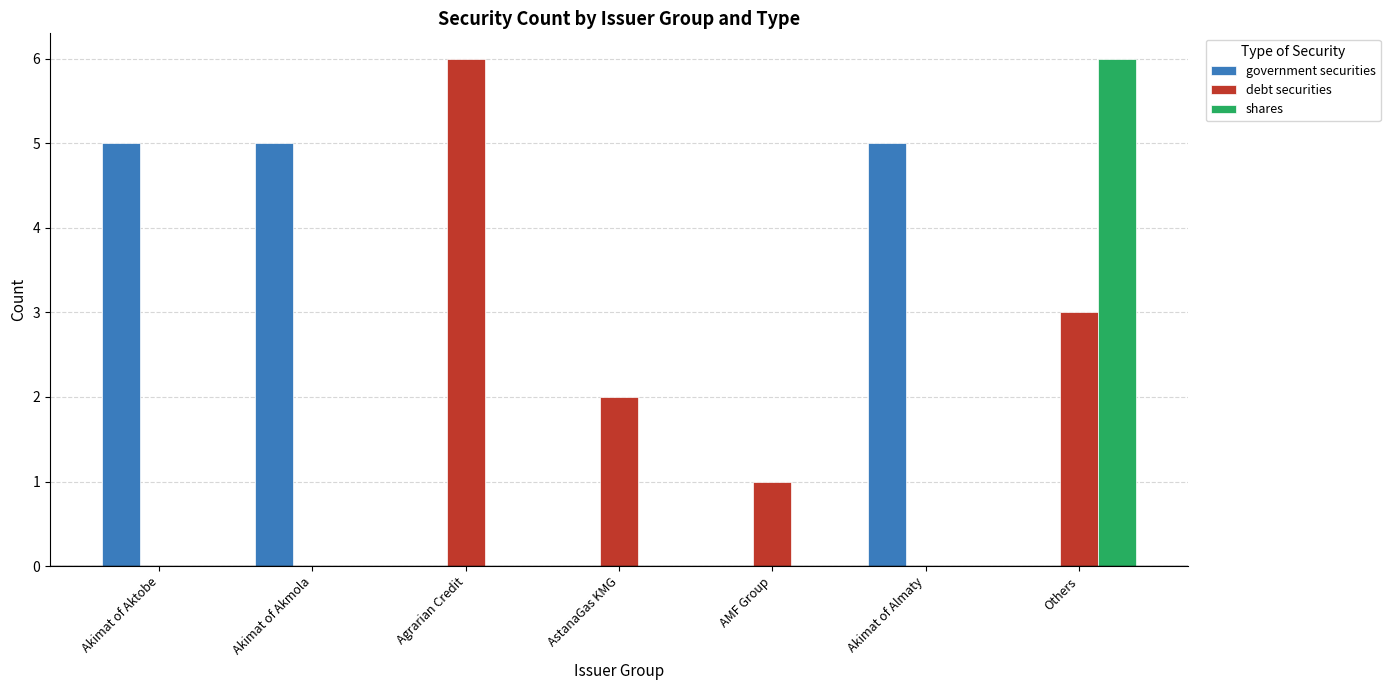

What is the highest value of the shares series?

6